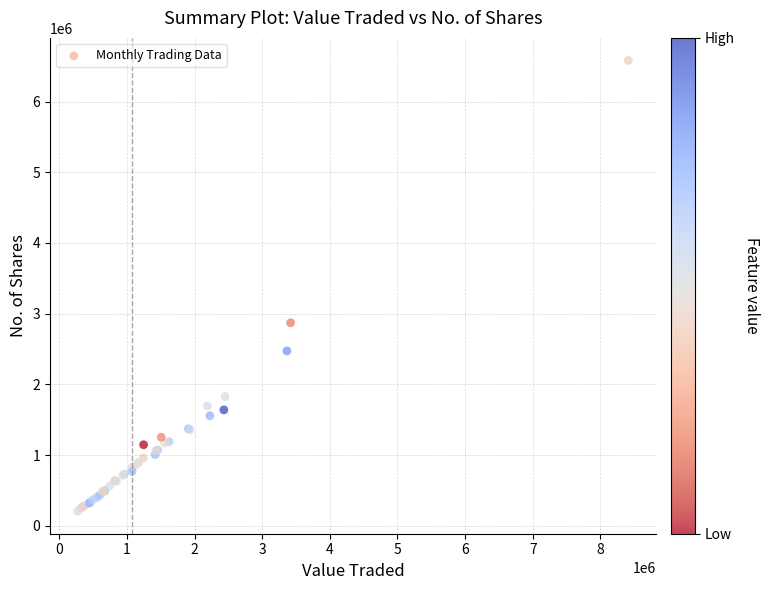

What Y value in the scatter plot is closest to 3393353?

2870390